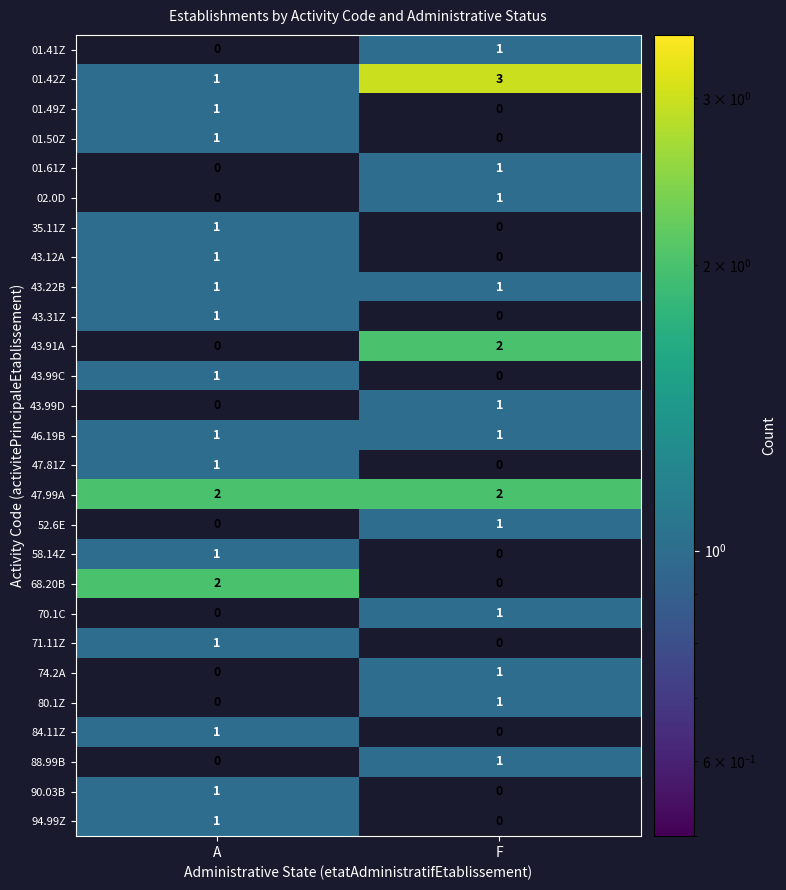

True or false: 52.6E has a value of 1 at F.

True